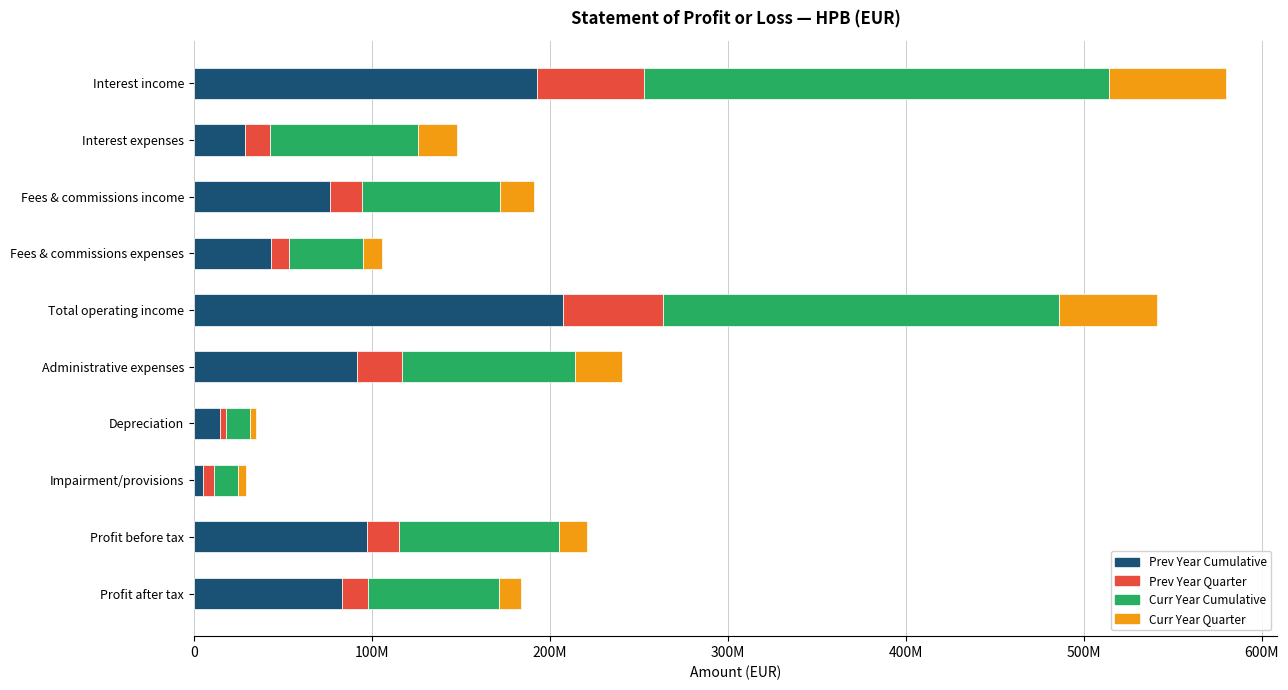

Which series has the widest spread of values?

Curr Year Cumulative